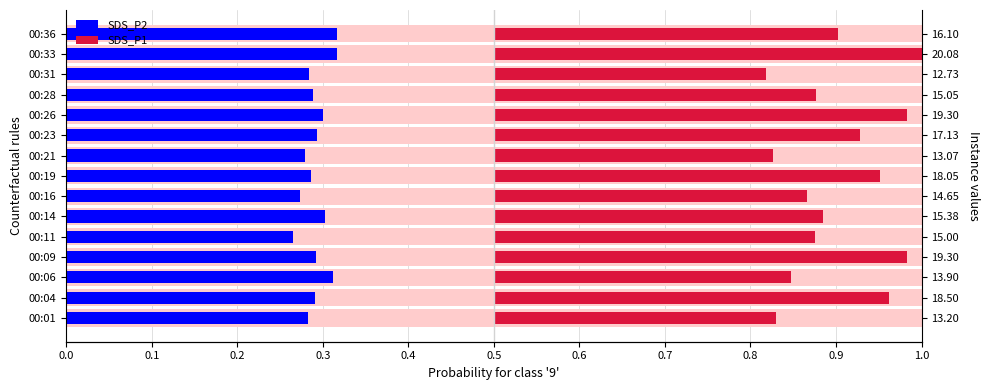

Is the value of SDS_P1 at 00:31 greater than the value of SDS_P2 at 00:28?

Yes